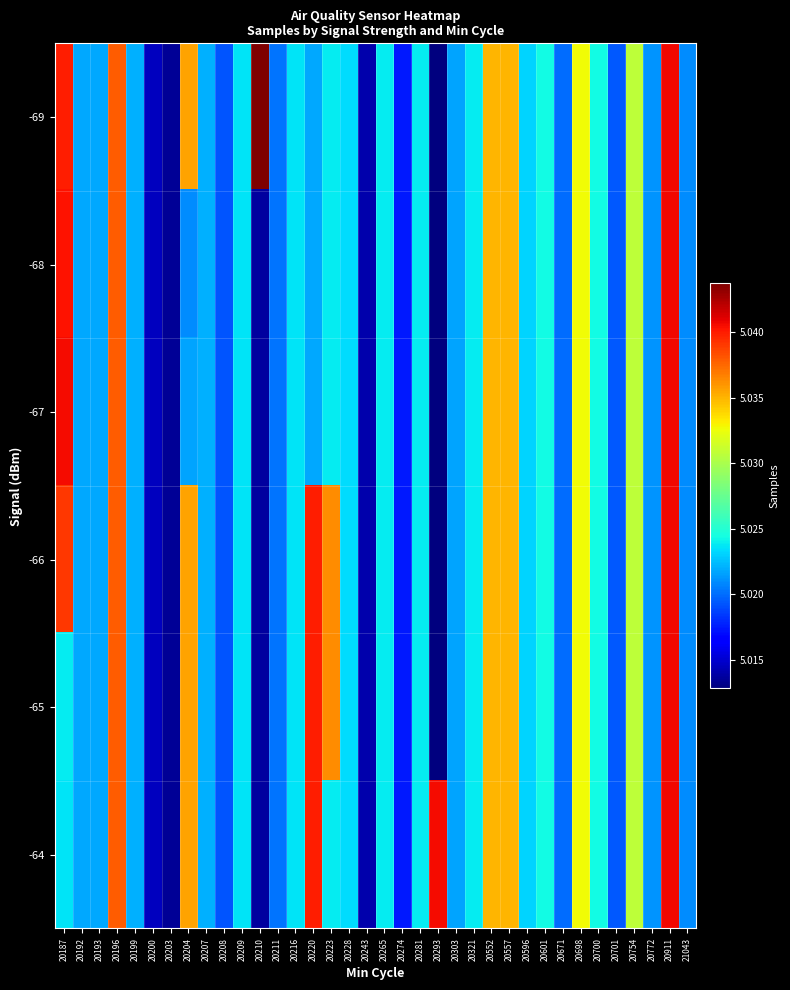

Reading right to left, list all the values displayed in this chart.

-69: 21043=5021010.0	20911=5040707.0	20772=5021214.0	20754=5030814.0	20701=5019462.0	20700=5024355.9	20698=5032741.0	20671=5019971.0	20601=5024355.9	20596=5023181.0	20557=5034970.0	20552=5034970.0	20321=5023824.0	20303=5021715.0	20293=5012824.0	20281=5023828.0	20274=5017461.0	20265=5023828.0	20243=5014131.0	20228=5023412.0	20223=5023824.0	20220=5021773.0	20216=5023611.0	20211=5020293.0	20210=5043750.0	20209=5023606.0	20208=5019302.0	20207=5022086.0	20204=5035563.0	20203=5013537.0	20200=5014578.0	20199=5022053.0	20196=5037831.0	20193=5021779.0	20192=5021779.0	20187=5039948.0
-68: 21043=5021010.0	20911=5040707.0	20772=5021214.0	20754=5030814.0	20701=5019462.0	20700=5024355.9	20698=5032741.0	20671=5019971.0	20601=5024355.9	20596=5023181.0	20557=5034970.0	20552=5034970.0	20321=5023824.0	20303=5021715.0	20293=5012824.0	20281=5023828.0	20274=5017461.0	20265=5023828.0	20243=5014131.0	20228=5023412.0	20223=5023824.0	20220=5021773.0	20216=5023611.0	20211=5020293.0	20210=5013750.0	20209=5023606.0	20208=5019302.0	20207=5022086.0	20204=5021010.0	20203=5013537.0	20200=5014578.0	20199=5022053.0	20196=5037831.0	20193=5021779.0	20192=5021779.0	20187=5040251.0
-67: 21043=5021010.0	20911=5040707.0	20772=5021214.0	20754=5030814.0	20701=5019462.0	20700=5024355.9	20698=5032741.0	20671=5019971.0	20601=5024355.9	20596=5023181.0	20557=5034970.0	20552=5034970.0	20321=5023824.0	20303=5021715.0	20293=5012824.0	20281=5023828.0	20274=5017461.0	20265=5023828.0	20243=5014131.0	20228=5023412.0	20223=5023824.0	20220=5021773.0	20216=5023611.0	20211=5020293.0	20210=5013750.0	20209=5023606.0	20208=5019302.0	20207=5022086.0	20204=5021681.0	20203=5013537.0	20200=5014578.0	20199=5022053.0	20196=5037831.0	20193=5021779.0	20192=5021779.0	20187=5040566.0
-66: 21043=5021010.0	20911=5040707.0	20772=5021214.0	20754=5030814.0	20701=5019462.0	20700=5024355.9	20698=5032741.0	20671=5019971.0	20601=5024355.9	20596=5023181.0	20557=5034970.0	20552=5034970.0	20321=5023824.0	20303=5021715.0	20293=5012824.0	20281=5023828.0	20274=5017461.0	20265=5023828.0	20243=5014131.0	20228=5023412.0	20223=5036298.0	20220=5039948.0	20216=5023611.0	20211=5020293.0	20210=5013750.0	20209=5023606.0	20208=5019302.0	20207=5022086.0	20204=5035563.0	20203=5013537.0	20200=5014578.0	20199=5022053.0	20196=5037831.0	20193=5021779.0	20192=5021779.0	20187=5039057.0
-65: 21043=5021010.0	20911=5040707.0	20772=5021214.0	20754=5030814.0	20701=5019462.0	20700=5024355.9	20698=5032741.0	20671=5019971.0	20601=5024355.9	20596=5023181.0	20557=5034970.0	20552=5034970.0	20321=5023824.0	20303=5021715.0	20293=5012824.0	20281=5023828.0	20274=5017461.0	20265=5023828.0	20243=5014131.0	20228=5023412.0	20223=5036298.0	20220=5039948.0	20216=5023611.0	20211=5020293.0	20210=5013750.0	20209=5023606.0	20208=5019302.0	20207=5022086.0	20204=5035563.0	20203=5013537.0	20200=5014578.0	20199=5022053.0	20196=5037831.0	20193=5021779.0	20192=5021779.0	20187=5023828.0
-64: 21043=5021010.0	20911=5040707.0	20772=5021214.0	20754=5030814.0	20701=5019462.0	20700=5024355.9	20698=5032741.0	20671=5019971.0	20601=5024355.9	20596=5023181.0	20557=5034970.0	20552=5034970.0	20321=5023824.0	20303=5021715.0	20293=5040566.0	20281=5023828.0	20274=5017461.0	20265=5023828.0	20243=5014131.0	20228=5023412.0	20223=5023824.0	20220=5039948.0	20216=5023611.0	20211=5020293.0	20210=5013750.0	20209=5023606.0	20208=5019302.0	20207=5022086.0	20204=5035563.0	20203=5013537.0	20200=5014578.0	20199=5022053.0	20196=5037831.0	20193=5021779.0	20192=5021779.0	20187=5023606.0